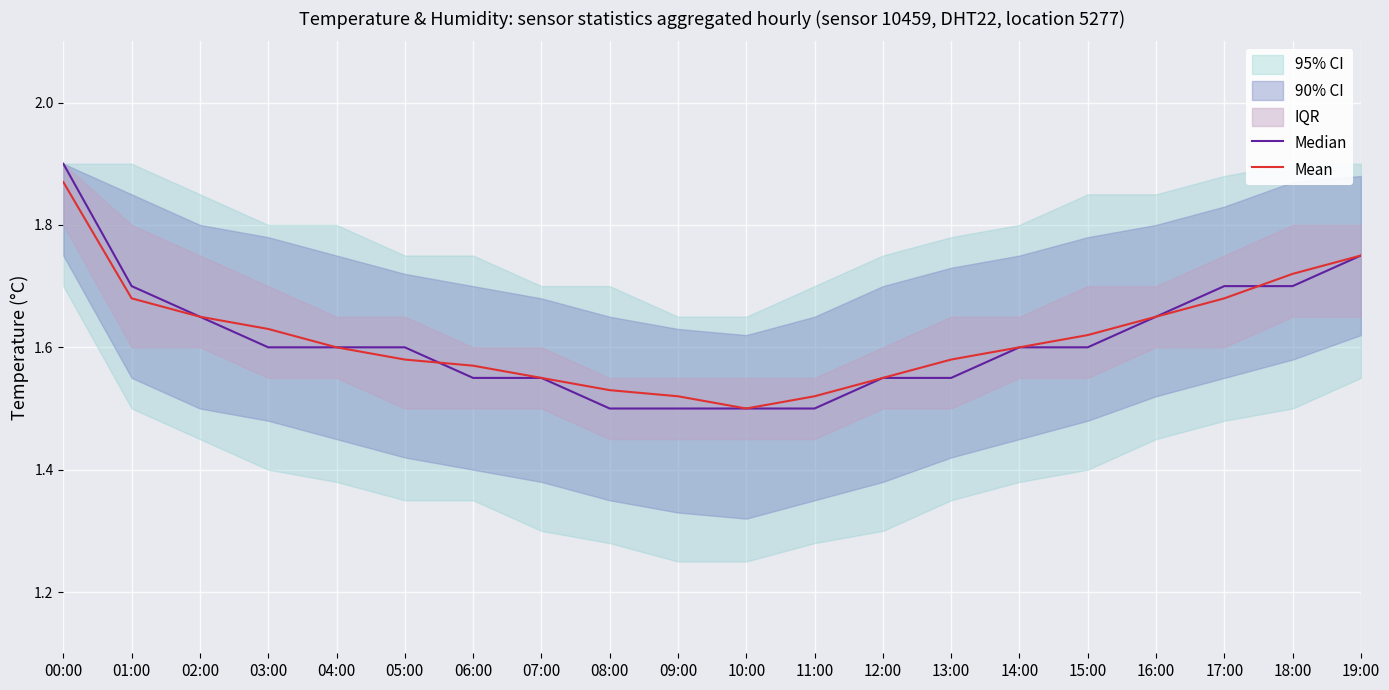

What is the label of the 17th point from the right?

03:00